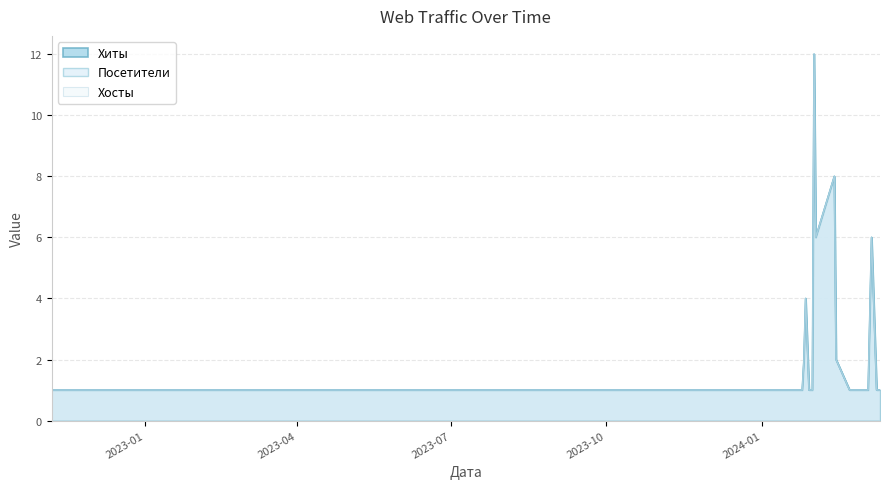

At which label does Посетители reach its peak?

2024-02-01